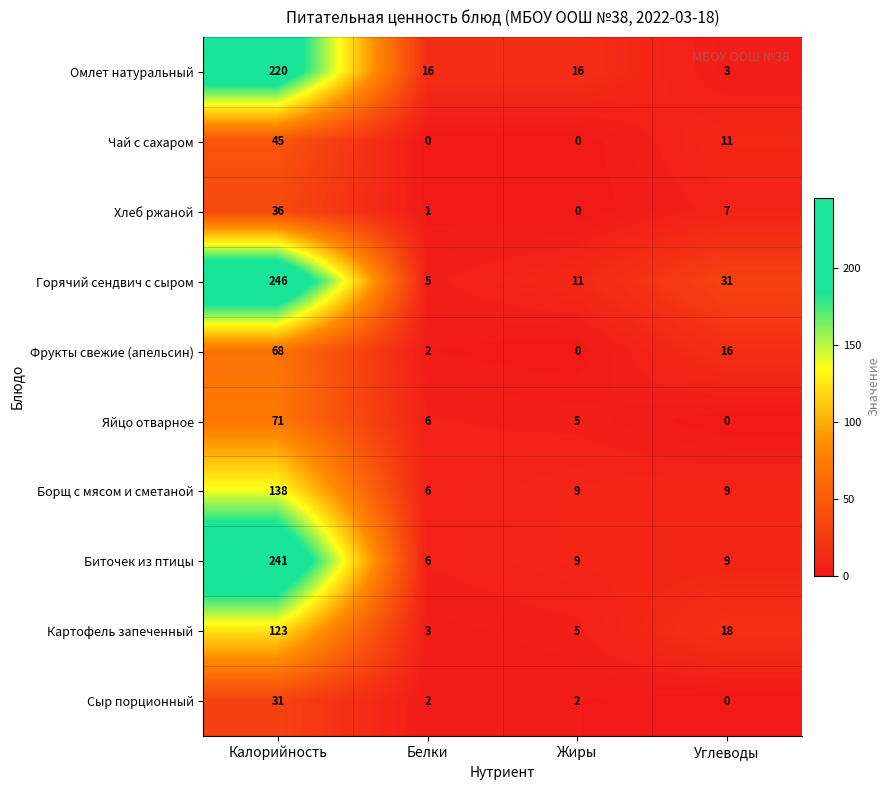

At which category is the sum across all series the highest?

Калорийность